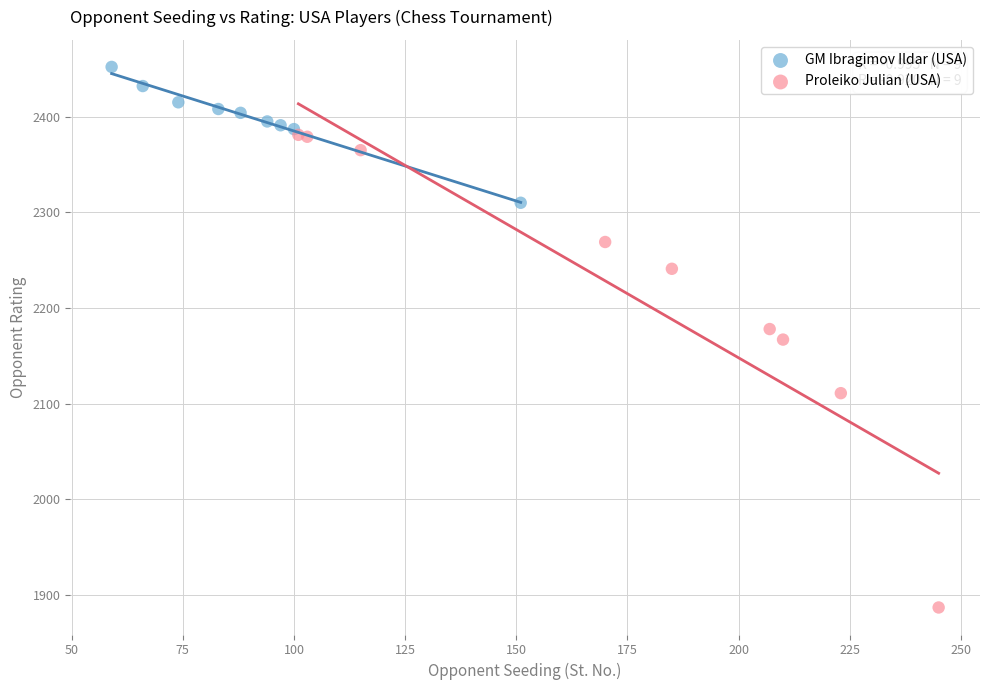

Which series contains the highest Y value?

GM Ibragimov Ildar (USA)